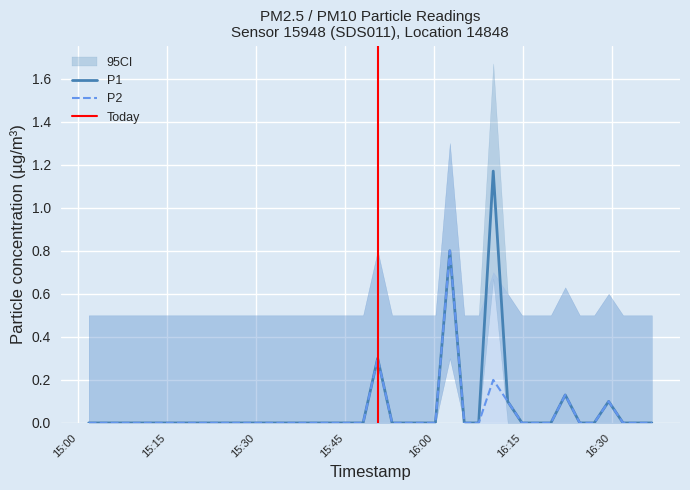

What is the label of the 14th point from the left?

2022-07-29T15:33:26